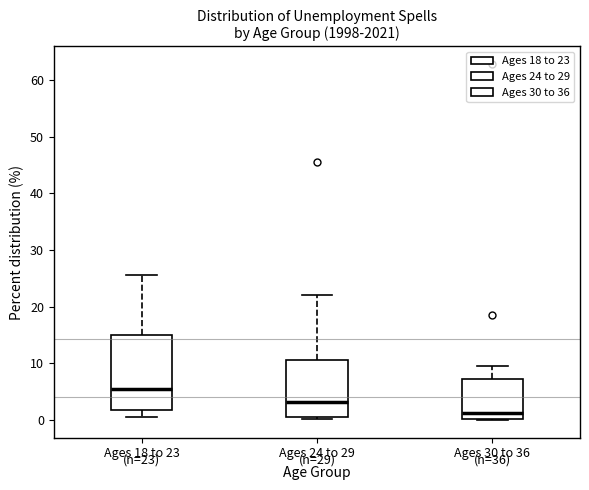

Which box has the lowest median line?

Ages 30 to 36